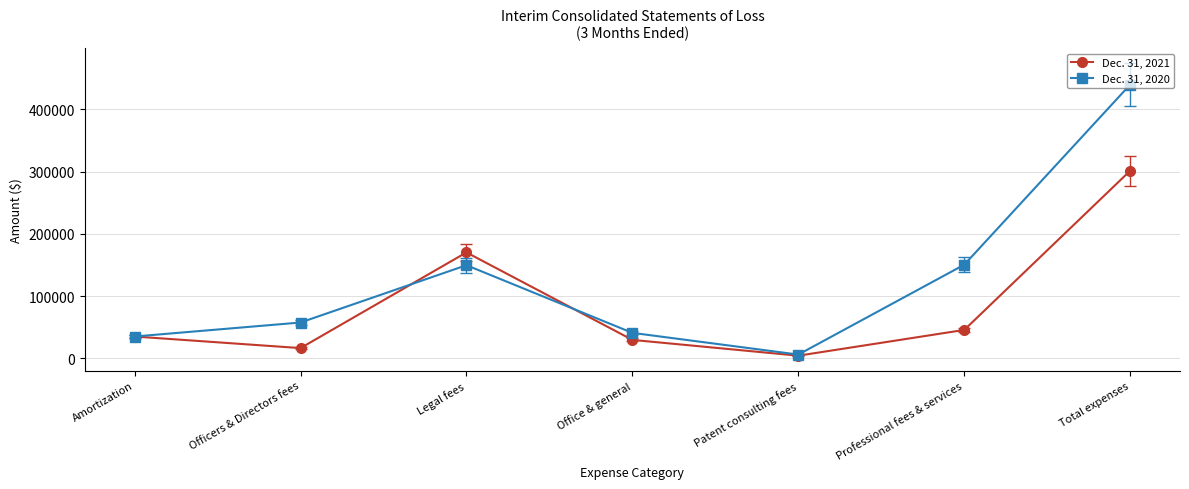

What are all the series names shown in the legend?

Dec. 31, 2021, Dec. 31, 2020